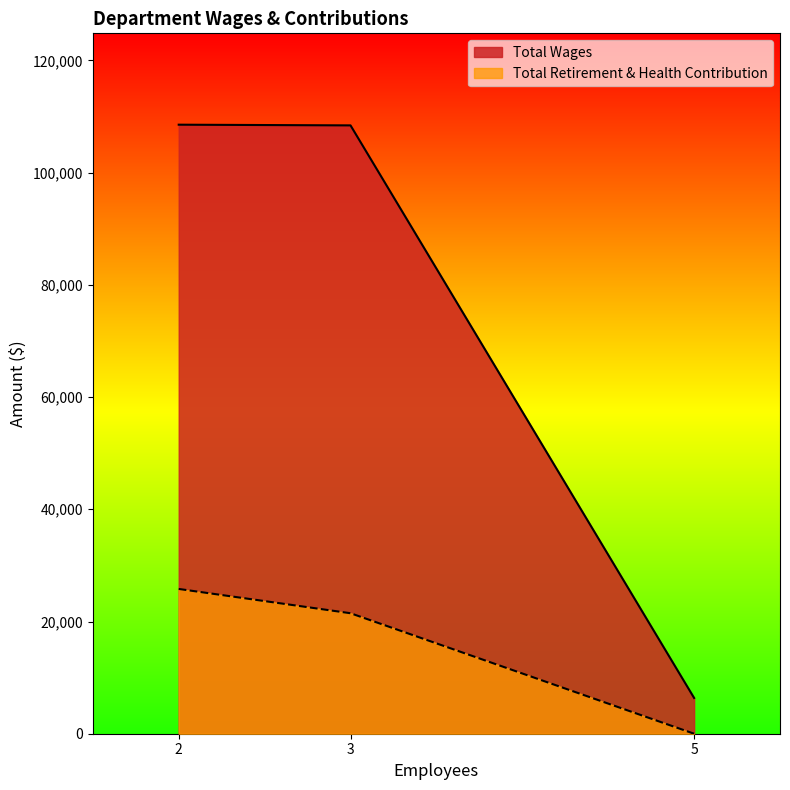

Rank the series at 3 from lowest to highest value.

Total Retirement & Health Contribution, Total Wages